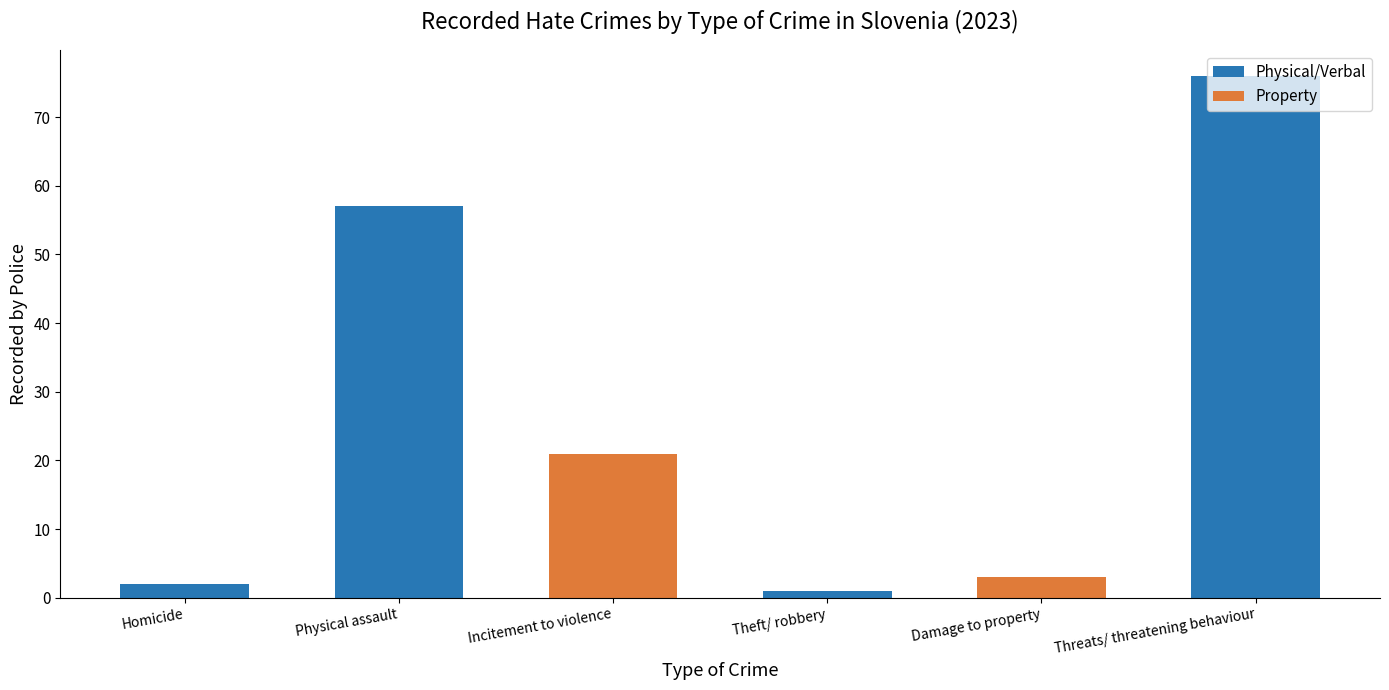

What is the ratio of the value at Physical assault to the value at Homicide?

28.5